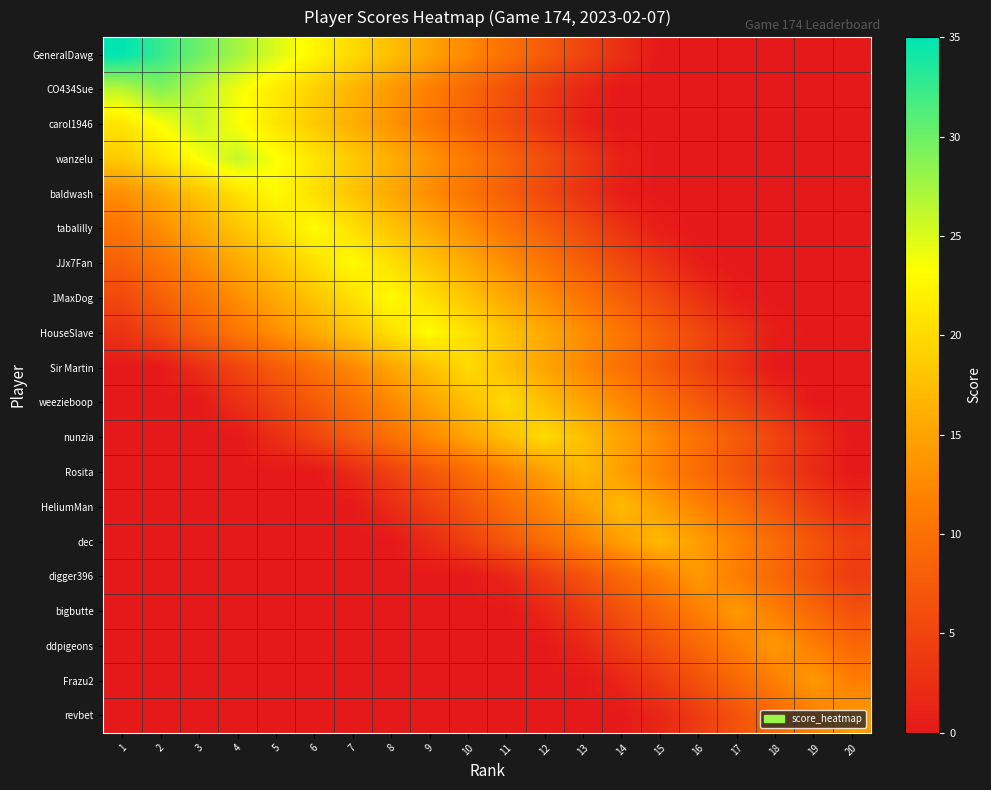

What is the total value across all series at 18?

84.0